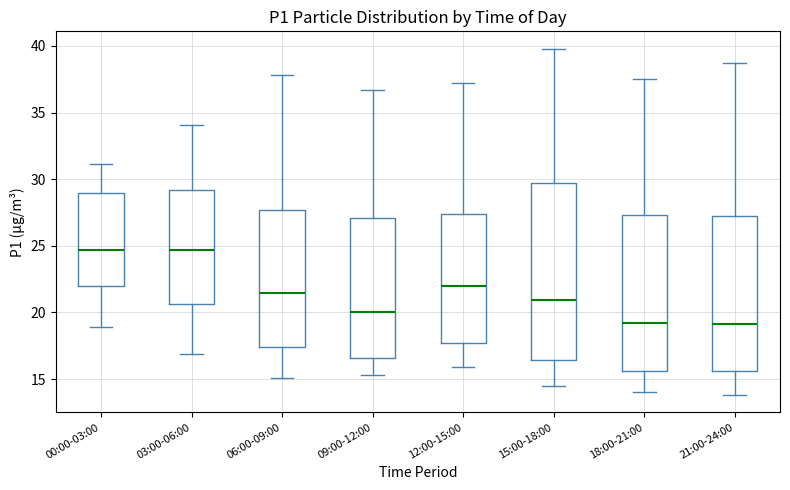

Which box is the tallest, from its lower edge to its upper edge?

15:00-18:00